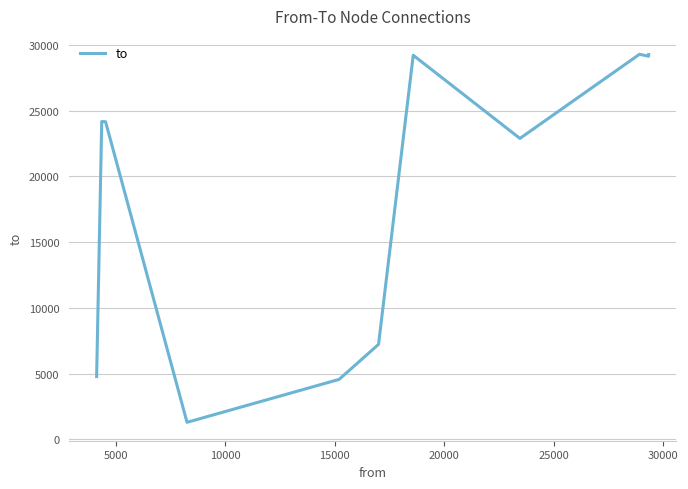

What is the smallest value displayed?

1300.0